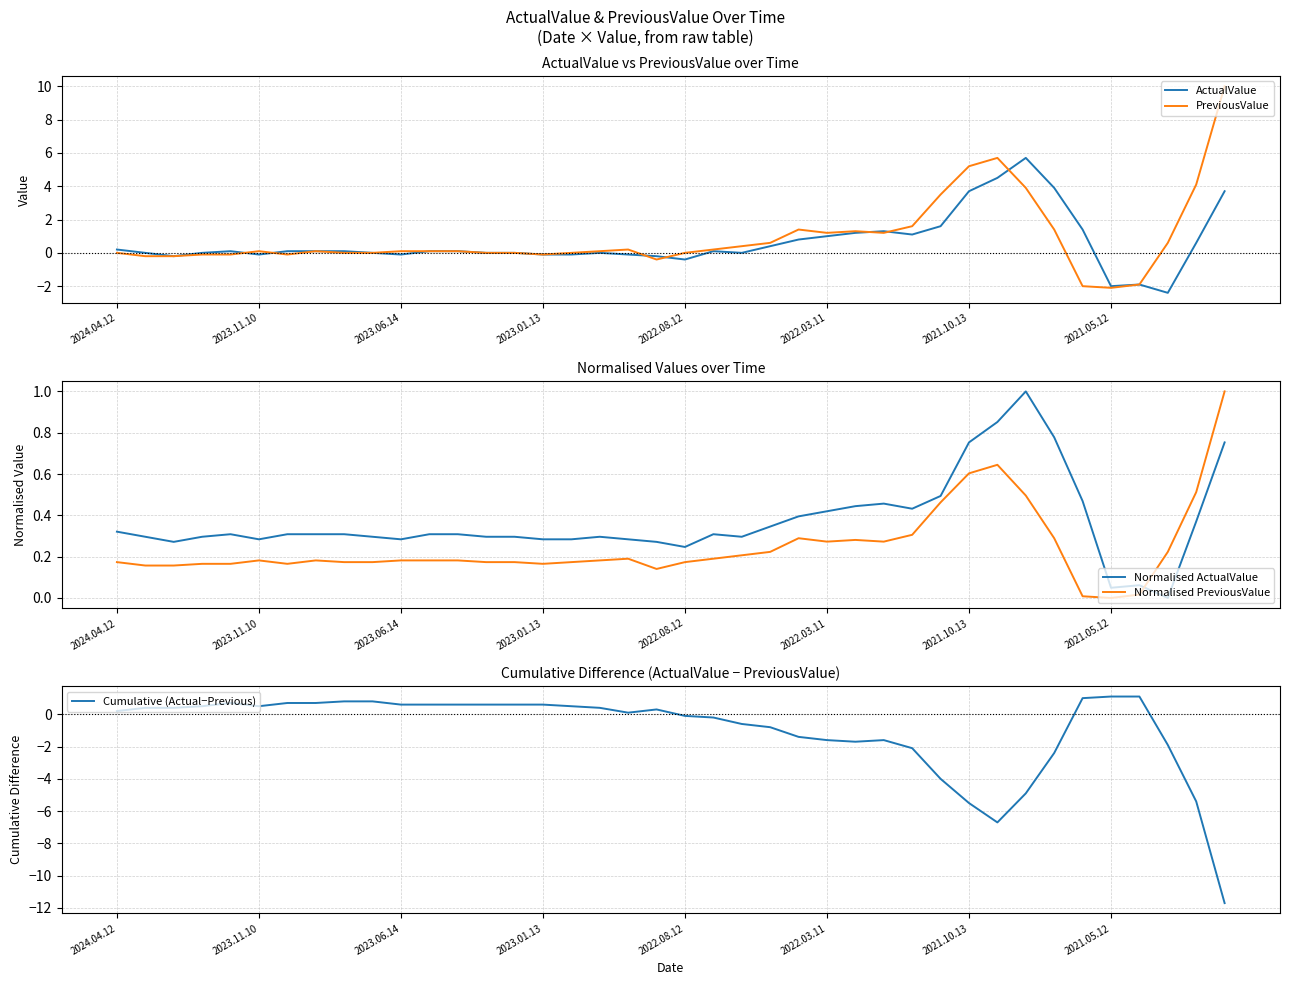

Reading right to left, what are all the values shown in this chart?

ActualValue: 3.7	0.6	-2.4	-1.9	-2.0	1.4	3.9	5.7	4.5	3.7	1.6	1.1	1.3	1.2	1.0	0.8	0.4	0.0	0.1	-0.4	-0.2	-0.1	0.0	-0.1	-0.1	0.0	0.0	0.1	0.1	-0.1	0.0	0.1	0.1	0.1	-0.1	0.1	0.0	-0.2	0.0	0.2
PreviousValue: 10.0	4.1	0.6	-1.9	-2.1	-2.0	1.4	3.9	5.7	5.2	3.5	1.6	1.2	1.3	1.2	1.4	0.6	0.4	0.2	0.0	-0.4	0.2	0.1	0.0	-0.1	0.0	0.0	0.1	0.1	0.1	0.0	0.0	0.1	-0.1	0.1	-0.1	-0.1	-0.2	-0.2	0.0
Normalised ActualValue: 0.8	0.4	0.0	0.1	0.0	0.5	0.8	1.0	0.9	0.8	0.5	0.4	0.5	0.4	0.4	0.4	0.3	0.3	0.3	0.2	0.3	0.3	0.3	0.3	0.3	0.3	0.3	0.3	0.3	0.3	0.3	0.3	0.3	0.3	0.3	0.3	0.3	0.3	0.3	0.3
Normalised PreviousValue: 1.0	0.5	0.2	0.0	0.0	0.0	0.3	0.5	0.6	0.6	0.5	0.3	0.3	0.3	0.3	0.3	0.2	0.2	0.2	0.2	0.1	0.2	0.2	0.2	0.2	0.2	0.2	0.2	0.2	0.2	0.2	0.2	0.2	0.2	0.2	0.2	0.2	0.2	0.2	0.2
Cumulative (Actual−Previous): -11.7	-5.4	-1.9	1.1	1.1	1.0	-2.4	-4.9	-6.7	-5.5	-4.0	-2.1	-1.6	-1.7	-1.6	-1.4	-0.8	-0.6	-0.2	-0.1	0.3	0.1	0.4	0.5	0.6	0.6	0.6	0.6	0.6	0.6	0.8	0.8	0.7	0.7	0.5	0.7	0.5	0.4	0.4	0.2